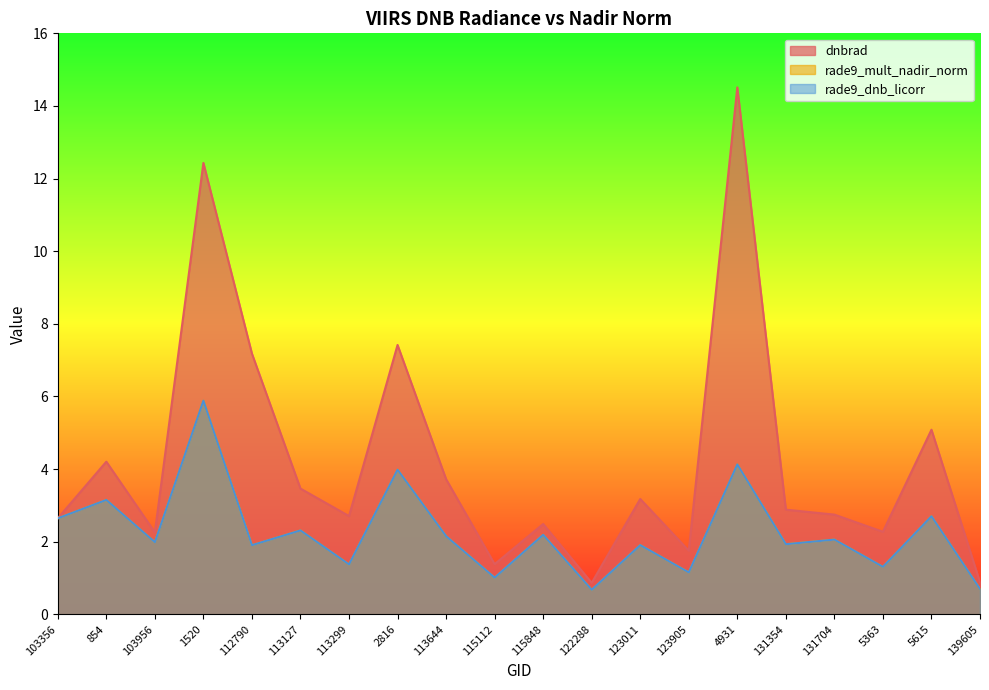

True or false: dnbrad has more than 2 interior local peaks.

True